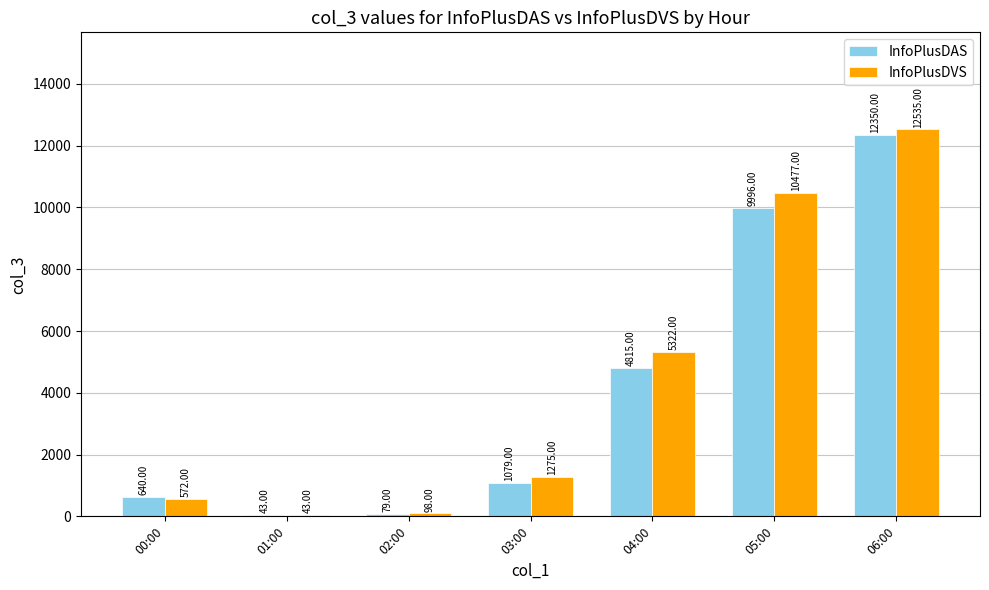

Which series changed the most between 01:00 and 06:00?

InfoPlusDVS